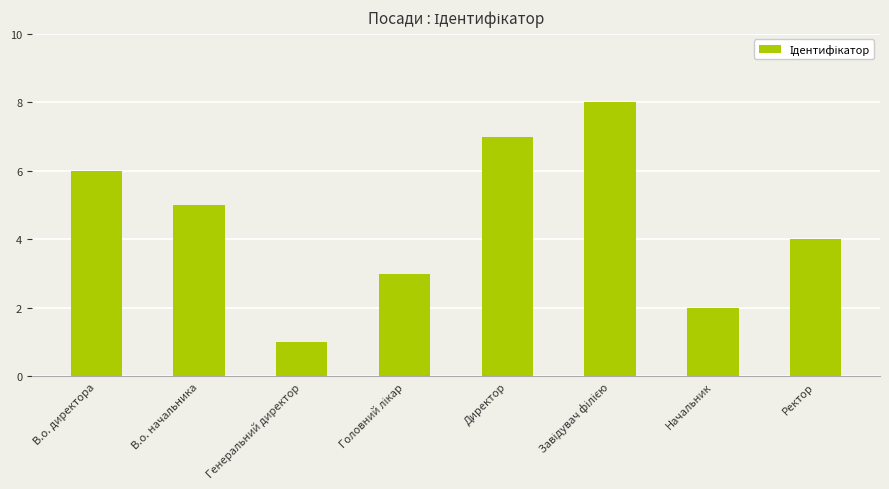

What is the sum of all values?

36